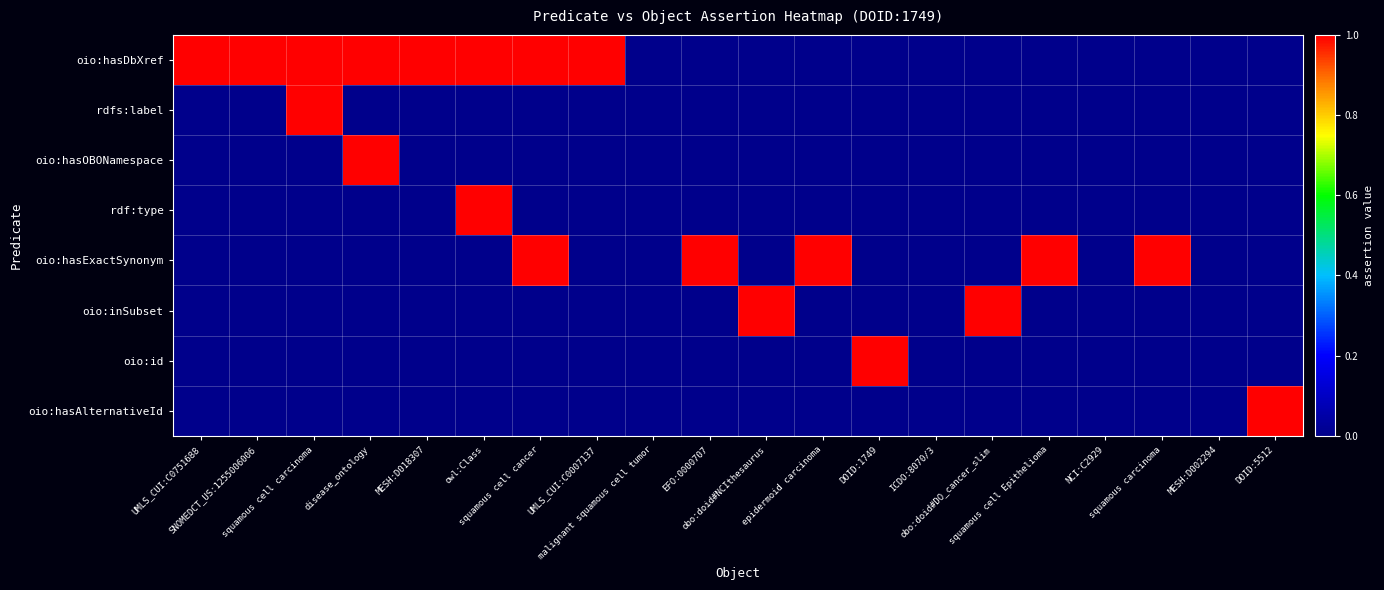

List the series in order of their peak value, lowest first.

oio:hasDbXref, rdfs:label, oio:hasOBONamespace, rdf:type, oio:hasExactSynonym, oio:inSubset, oio:id, oio:hasAlternativeId